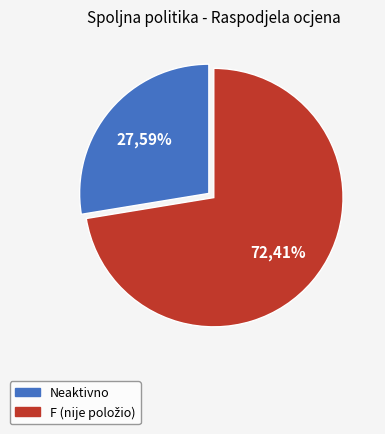

Is there a majority slice in this chart?

Yes